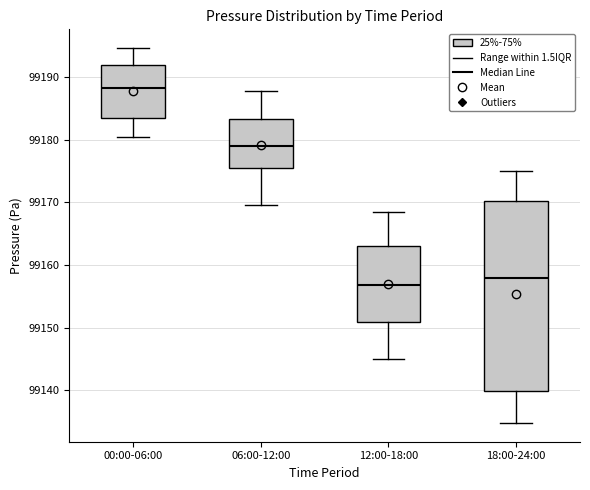

Reading left to right, read every box against the y-axis: the position of its median line, the range the box covers, and the ends of its whiskers. The values are not printed on the chart, so give them approximately, as read against the axis.

00:00-06:00: median 99188, box 99183 to 99192, whiskers 99180 to 99195
06:00-12:00: median 99179, box 99176 to 99183, whiskers 99170 to 99188
12:00-18:00: median 99157, box 99151 to 99163, whiskers 99145 to 99169
18:00-24:00: median 99158, box 99140 to 99170, whiskers 99135 to 99175